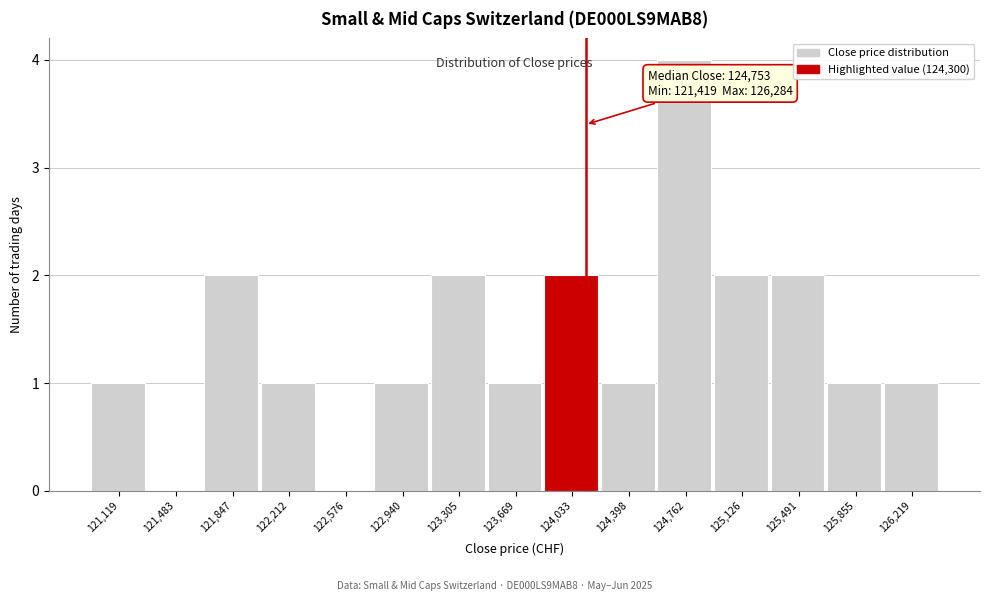

Reading left to right, list all the values displayed in this chart.

121,119=1	121,483=0	121,847=2	122,212=1	122,576=0	122,940=1	123,305=2	123,669=1	124,033=2	124,398=1	124,762=4	125,126=2	125,491=2	125,855=1	126,219=1